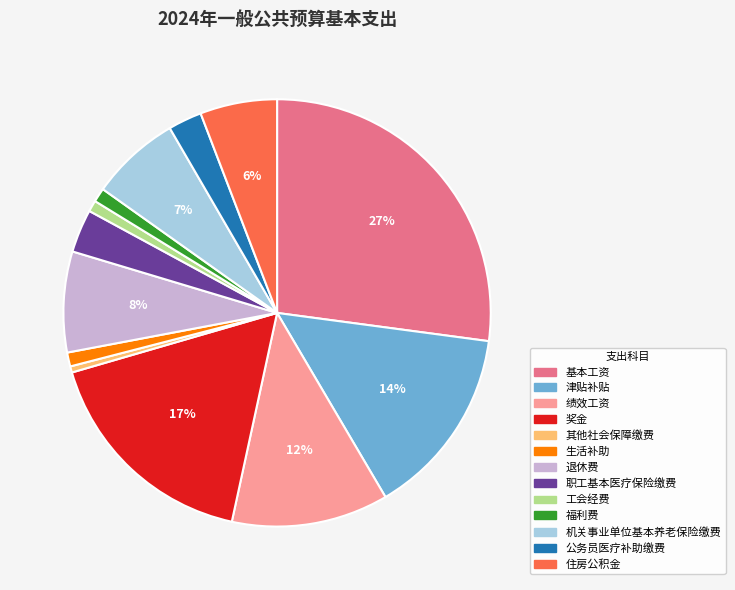

Is the sum of 津贴补贴 and 奖金 greater than half?

No